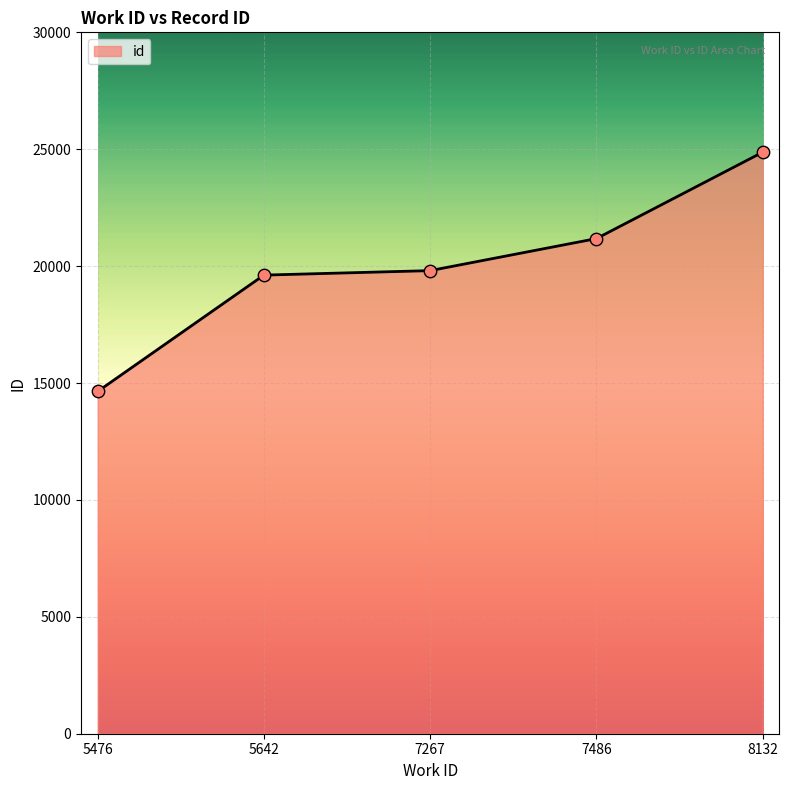

What is the ratio of the value at 7267 to the value at 5642?

1.0